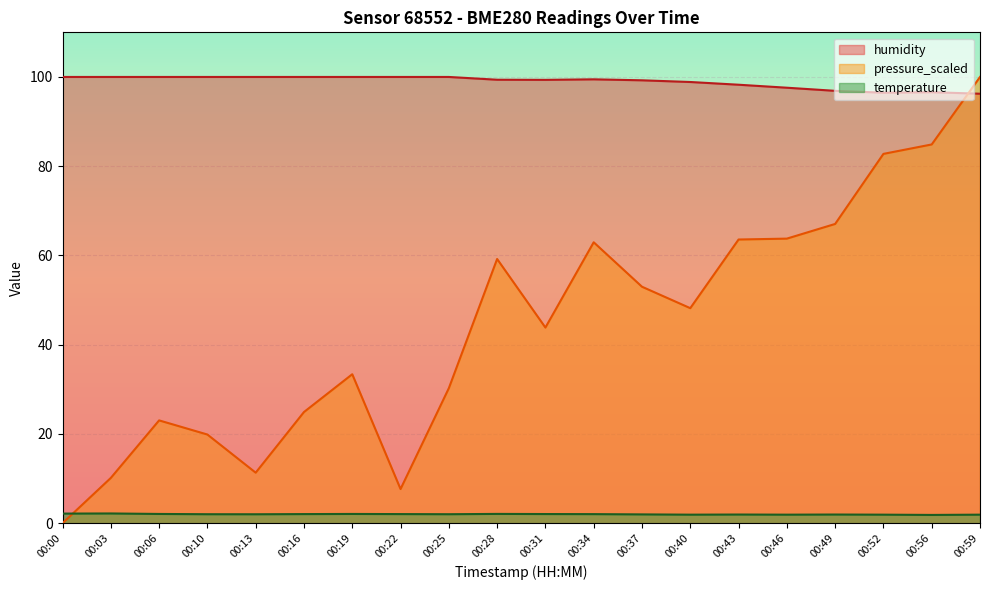

Reading left to right, list all the values displayed in this chart.

temperature: 2.1	2.2	2.1	2.0	2.0	2.0	2.1	2.0	2.0	2.1	2.0	2.0	2.0	1.9	1.9	1.9	1.9	1.9	1.9	1.9
humidity: 100.0	100.0	100.0	100.0	100.0	100.0	100.0	100.0	100.0	99.4	99.3	99.5	99.2	98.9	98.3	97.6	96.9	96.5	96.6	96.2
pressure_scaled: 0.0	10.1	23.0	19.9	11.3	24.9	33.4	7.7	30.3	59.2	43.8	63.0	53.0	48.2	63.6	63.8	67.1	82.8	84.9	100.0